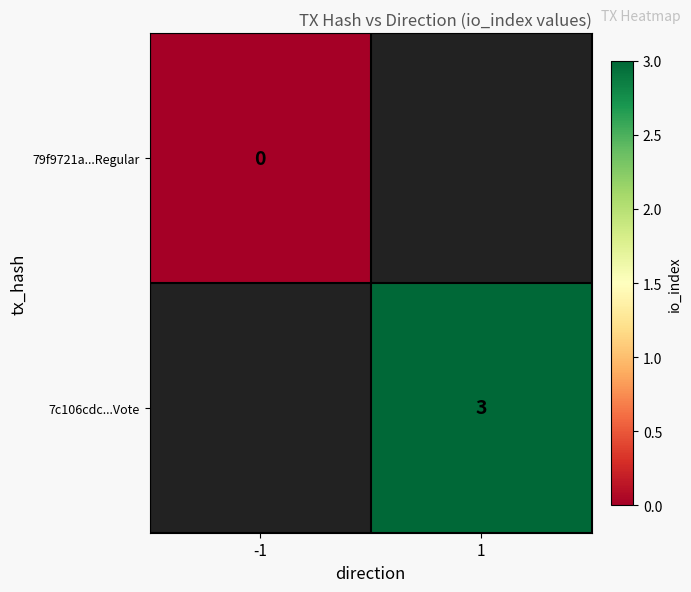

The value of 7c106cdc...Vote at 1 is 1. True or false?

False